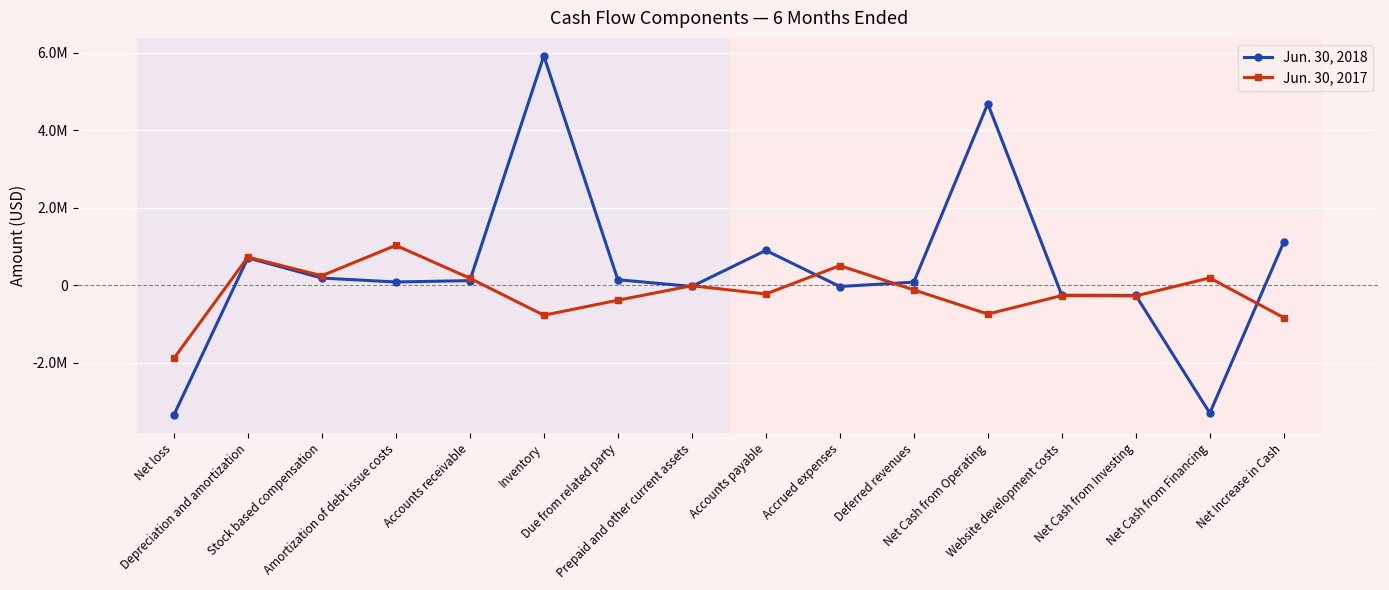

The value of Jun. 30, 2017 at Net Cash from Investing is -279297. True or false?

True